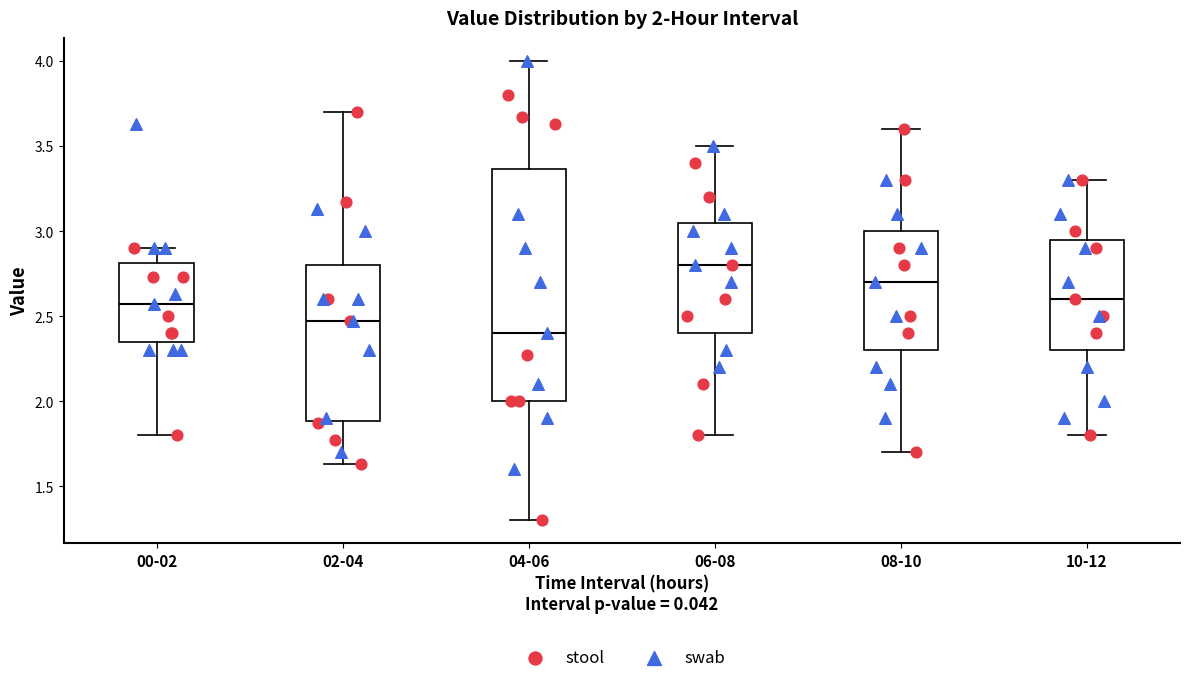

Which box is the tallest, from its lower edge to its upper edge?

04-06